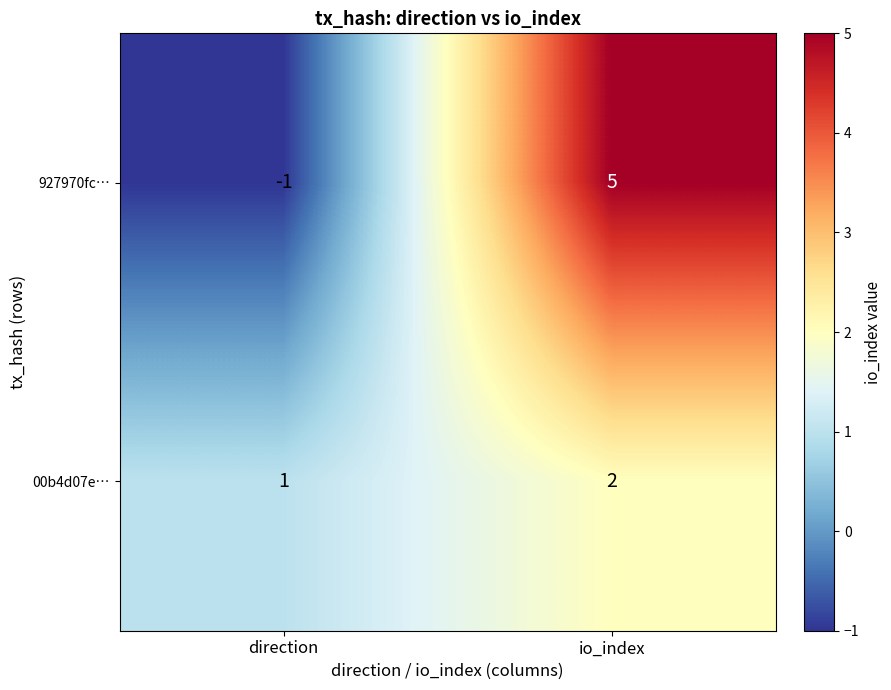

How many data points in 927970fc… are less than 5?

1